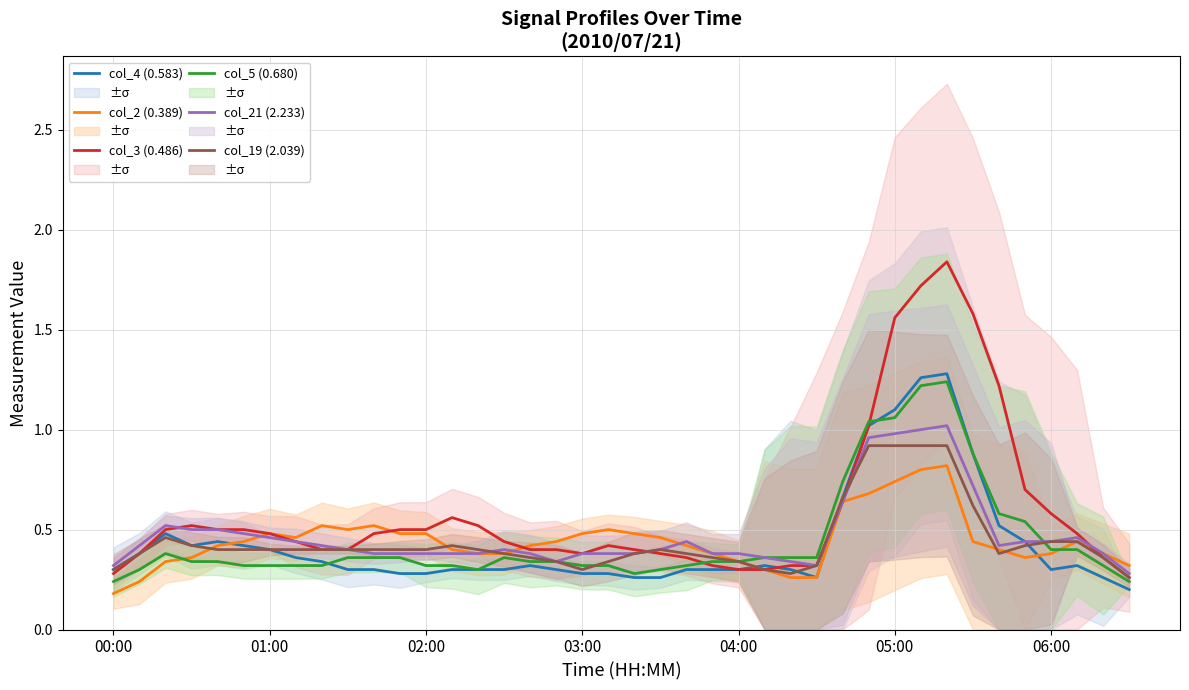

Is it true that col_4 (0.583) equals 0.7 at 05:00?

False